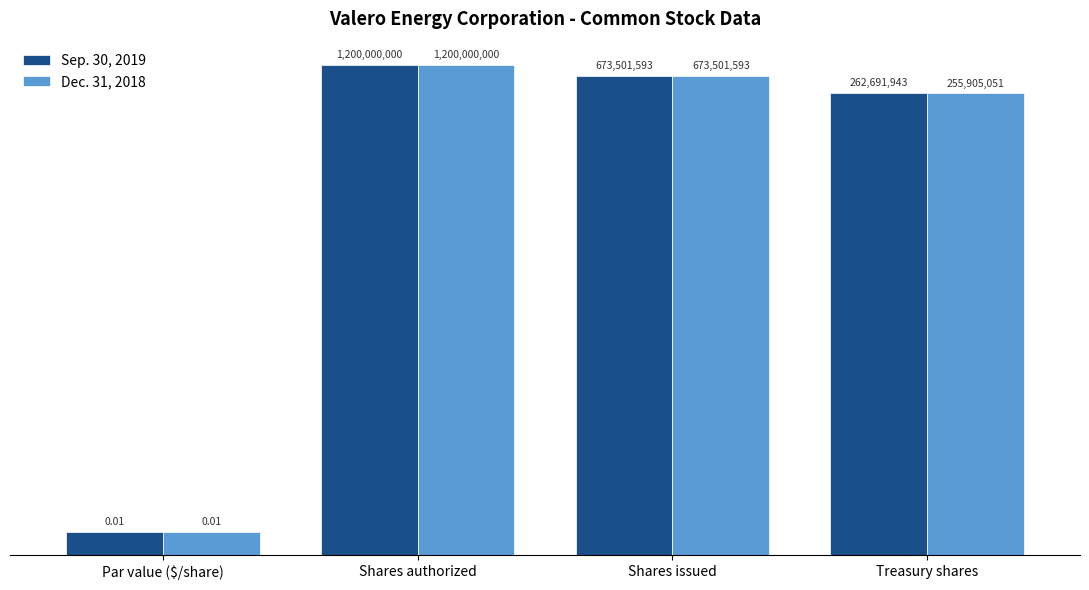

What is the label of the 2nd bar from the right?

Shares issued